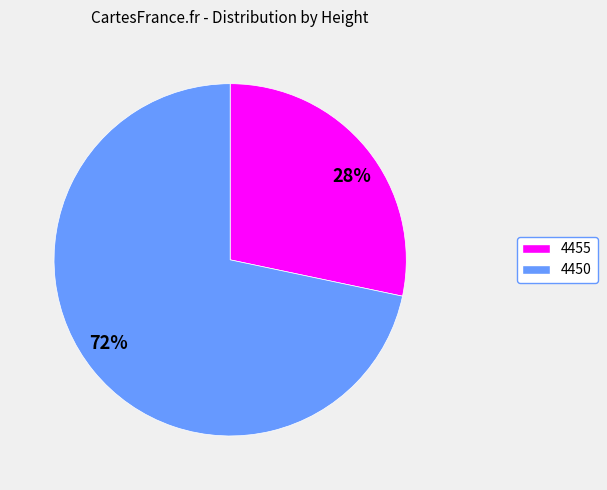

How many segments does this pie chart have?

2